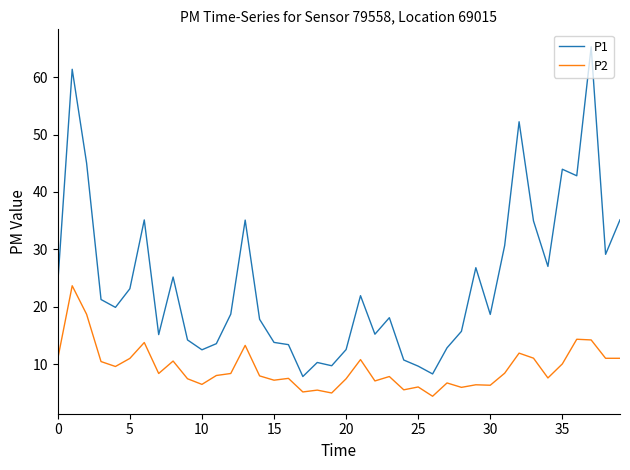

Rank the series by their average value, from lowest to highest.

P2, P1